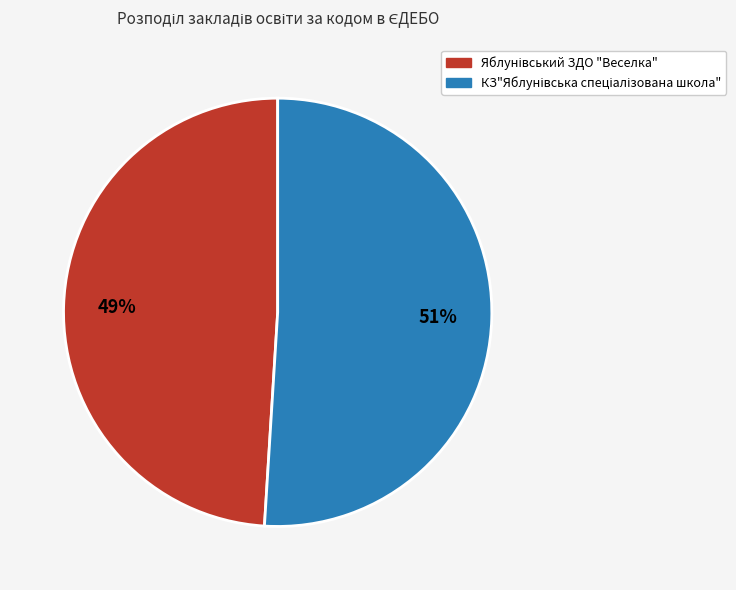

Is there a majority slice in this chart?

Yes